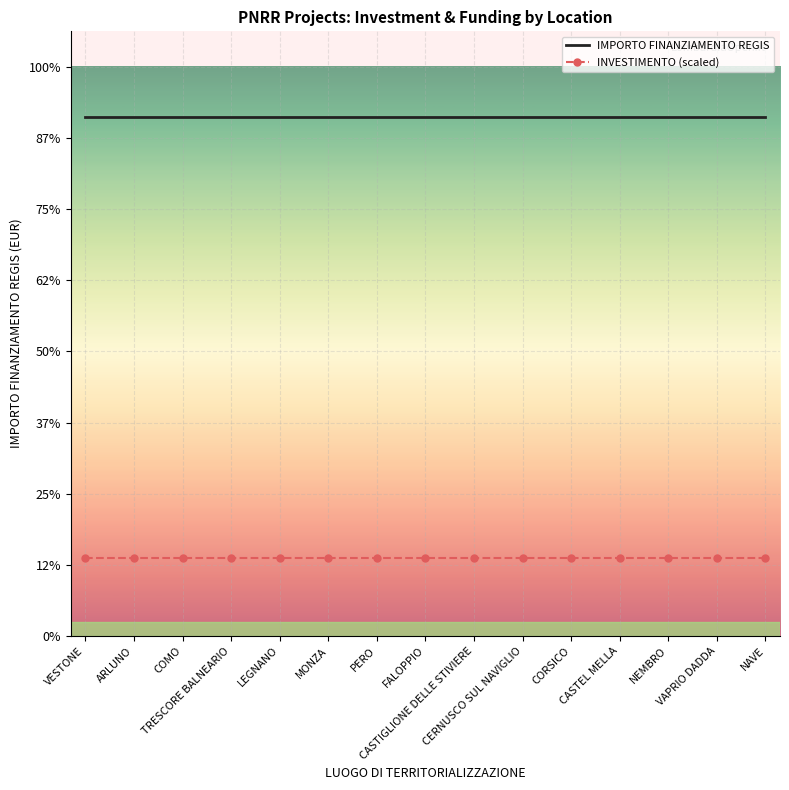

Where is INVESTIMENTO (scaled) nearest to the value 1095?

VESTONE